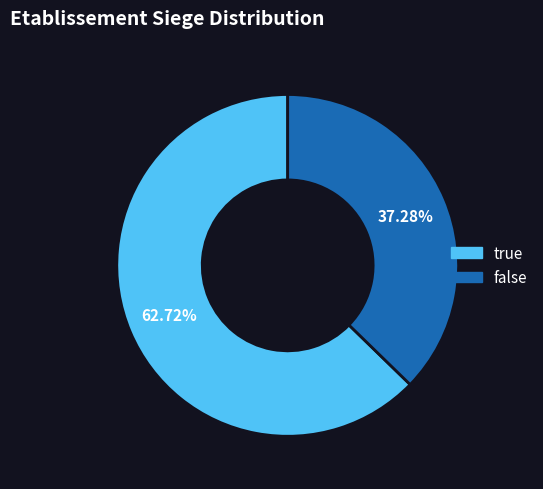

Combined, what portion of the pie is true and false?

100.0%